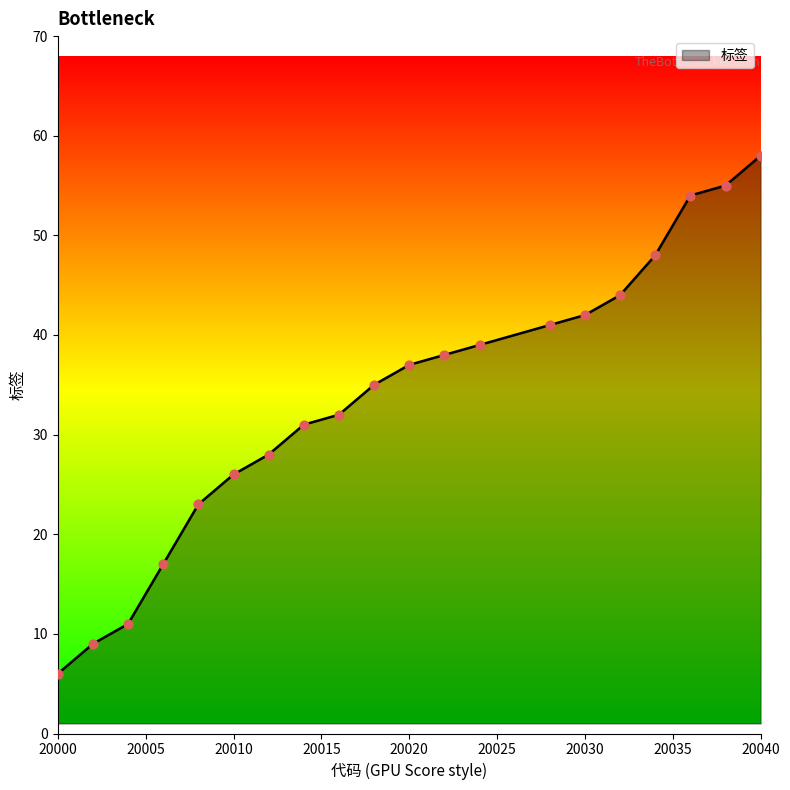

What is the minimum value shown in the chart?

6